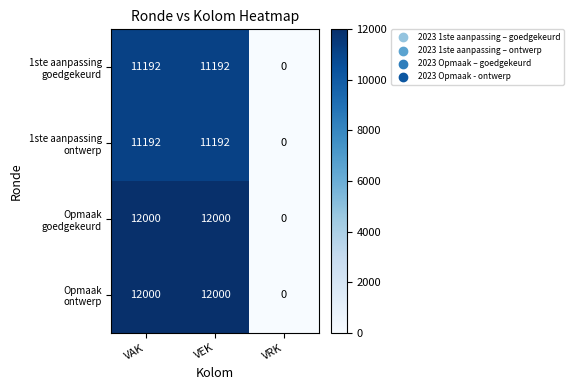

What is the difference between the highest and lowest values at VEK?

808